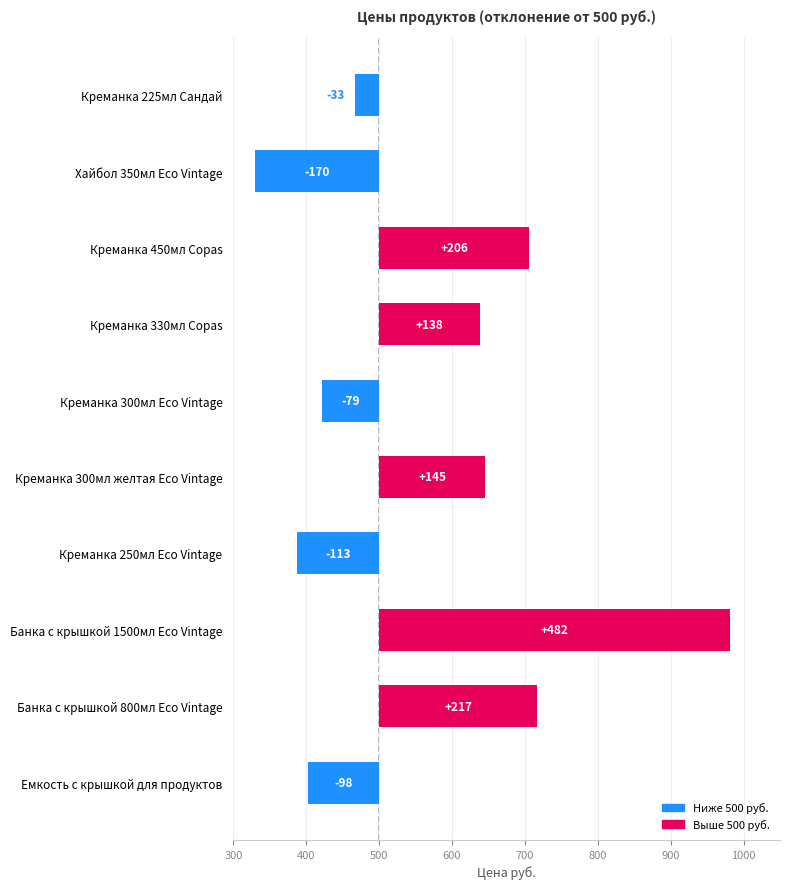

What is the maximum value shown in the chart?

482